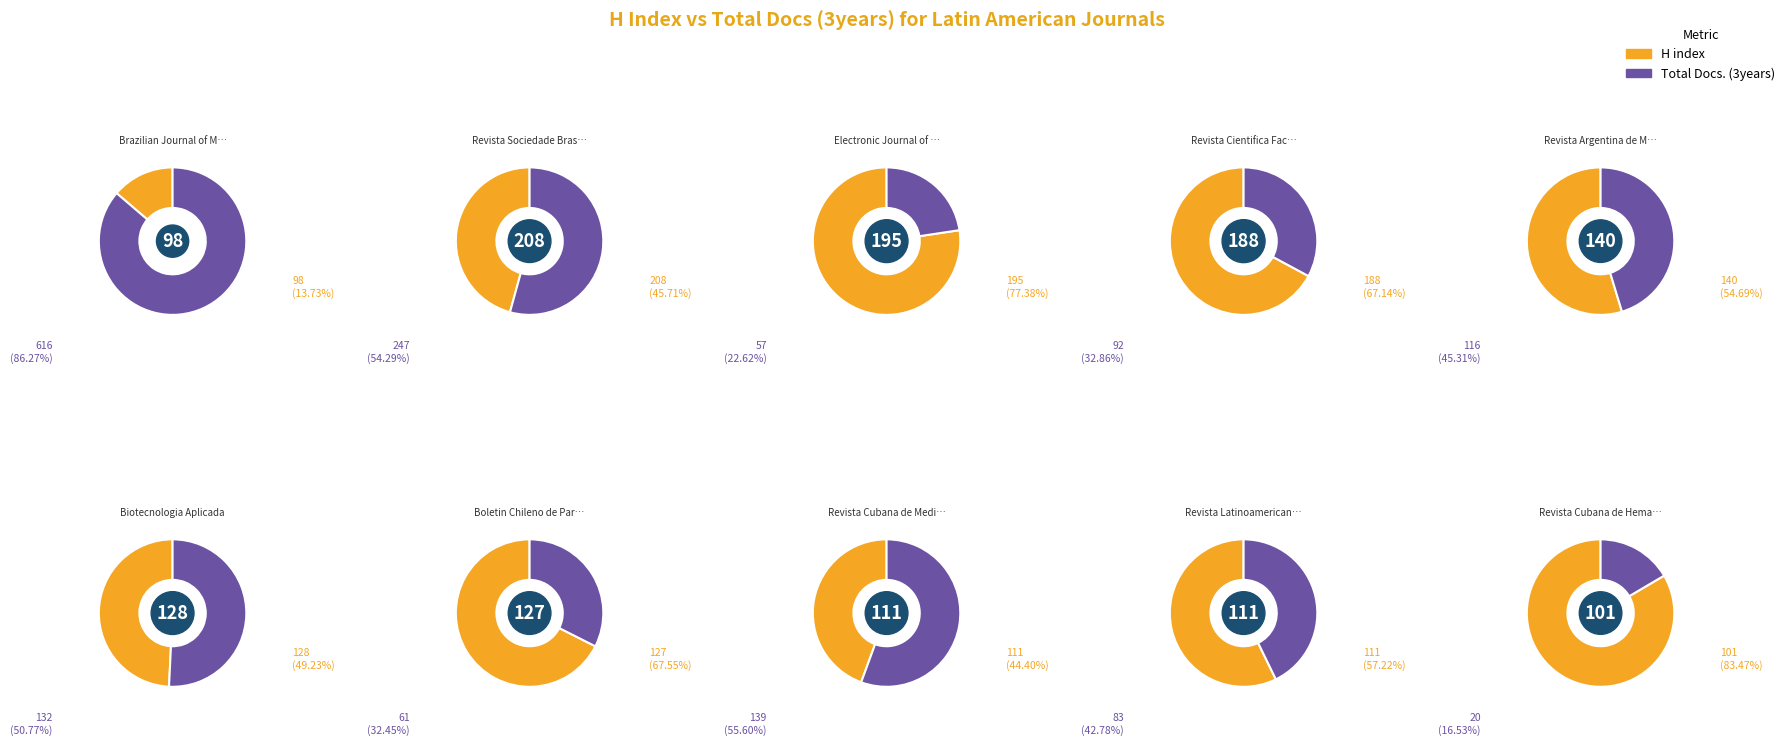

Between Revista Cientifica Facultad and Revista Argentina de Microbiologia, which series saw the biggest shift?

H index